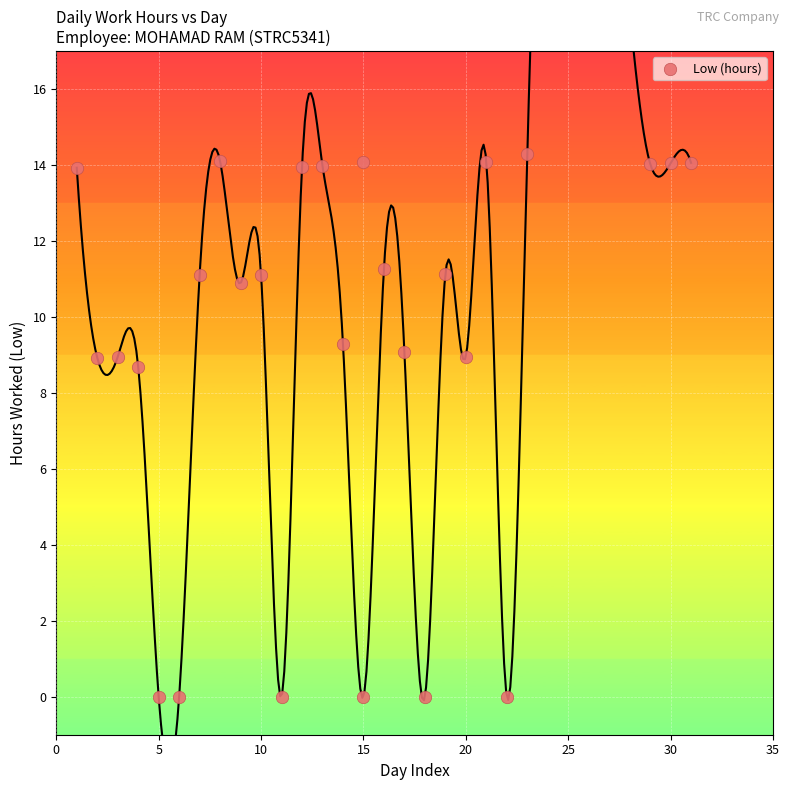

What Y value in the scatter plot is closest to 7?

8.7